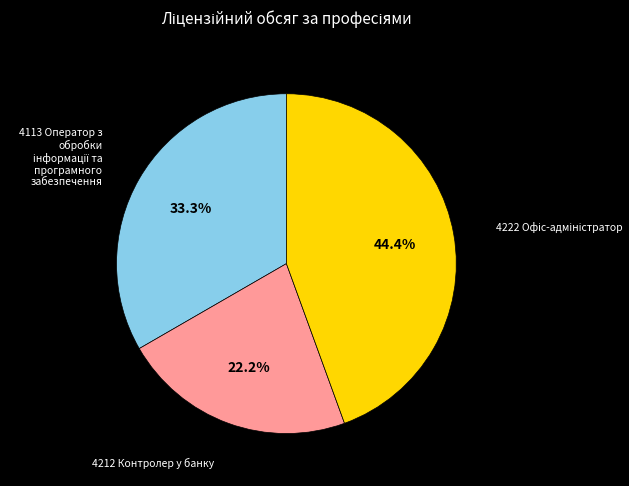

Which slice is the smallest?

4212 Контролер у банку